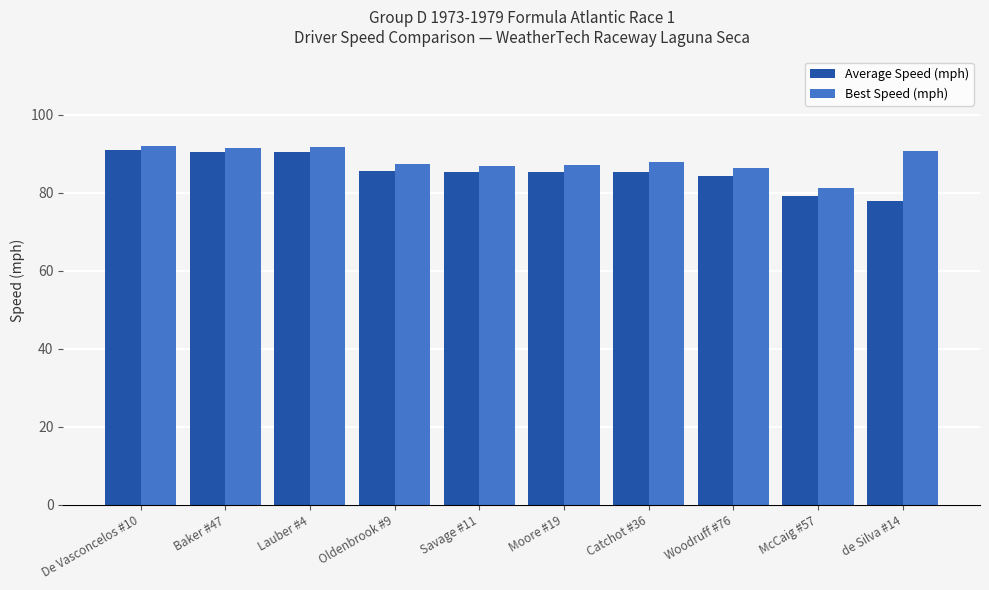

The value of Best Speed (mph) at Woodruff #76 is 28.9. True or false?

False